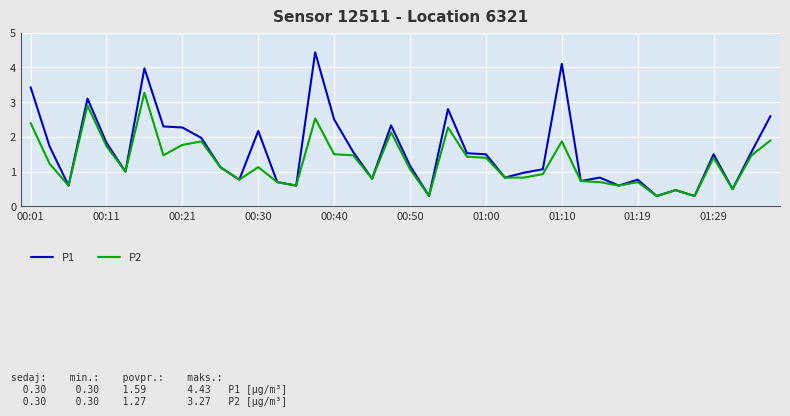

Does the chart display data point markers on the line(s)?

No